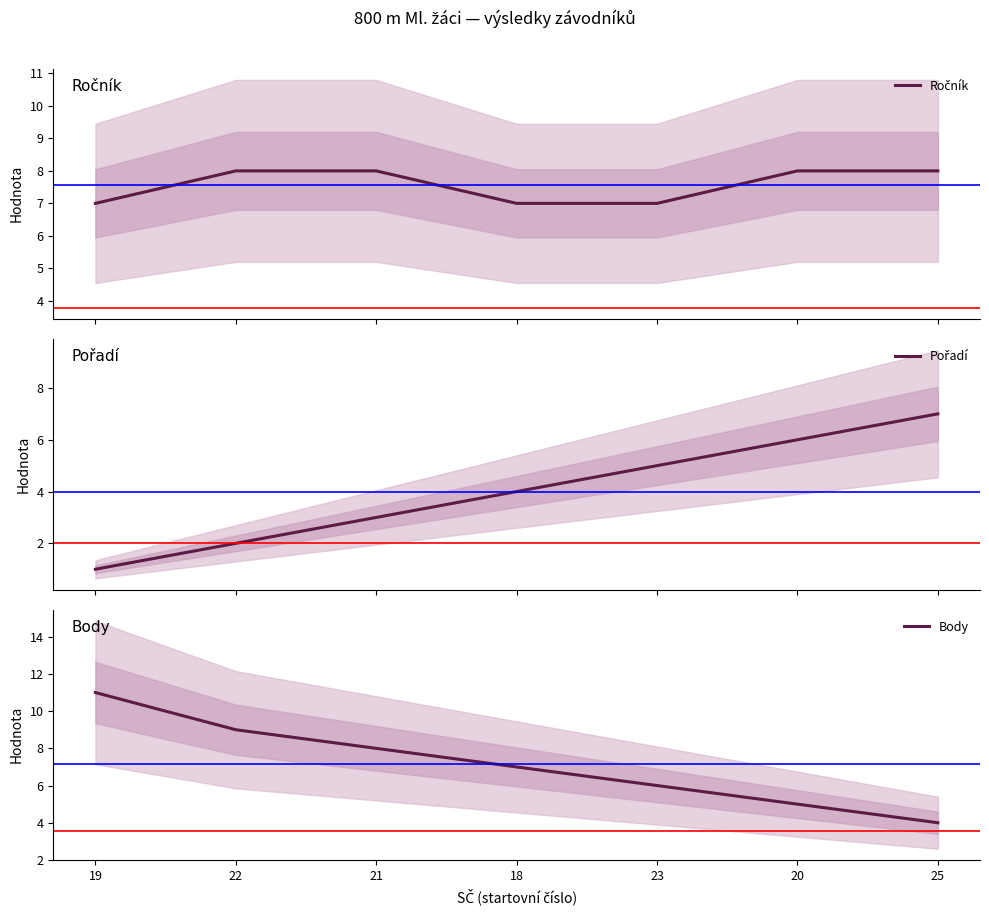

What is the maximum value for Body?

11